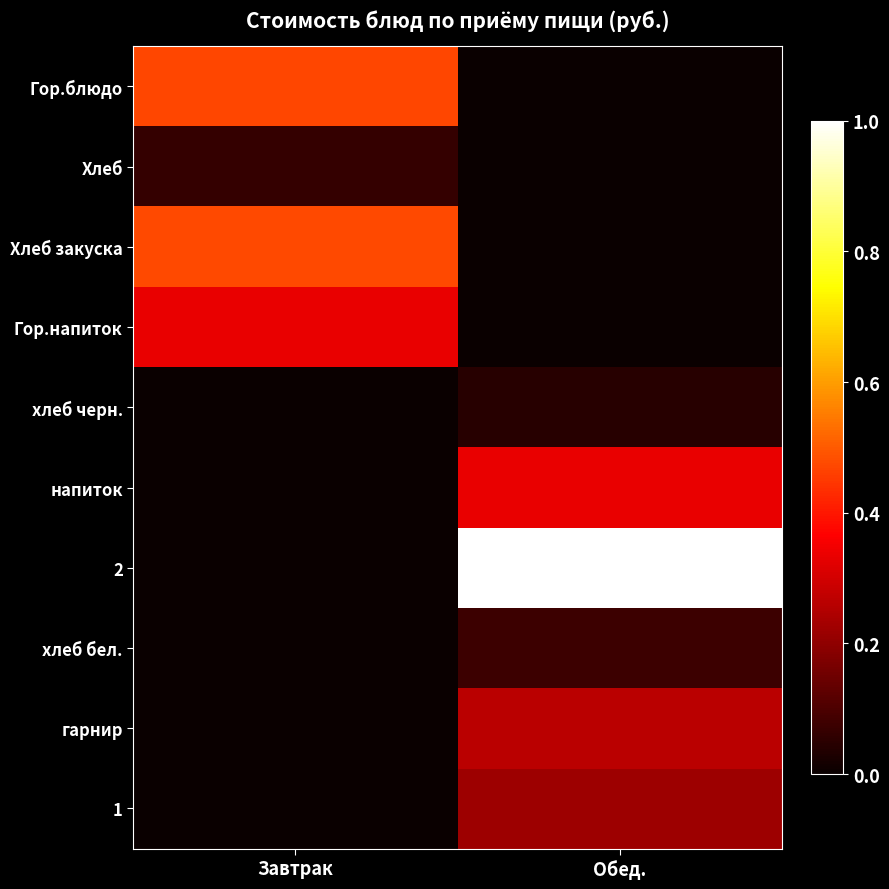

At which category is the sum across all series the highest?

Обед.